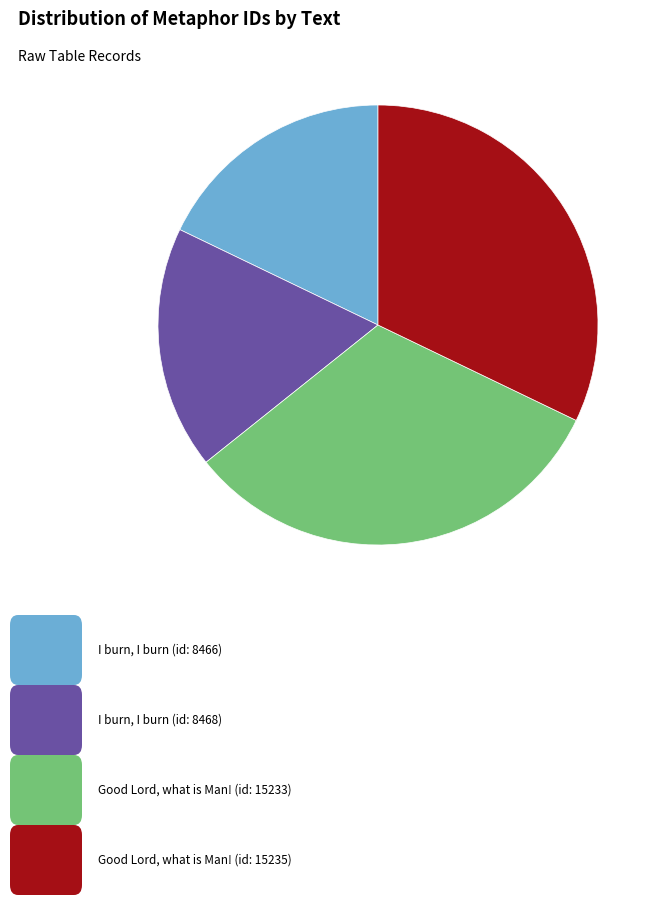

Is there a majority slice in this chart?

No